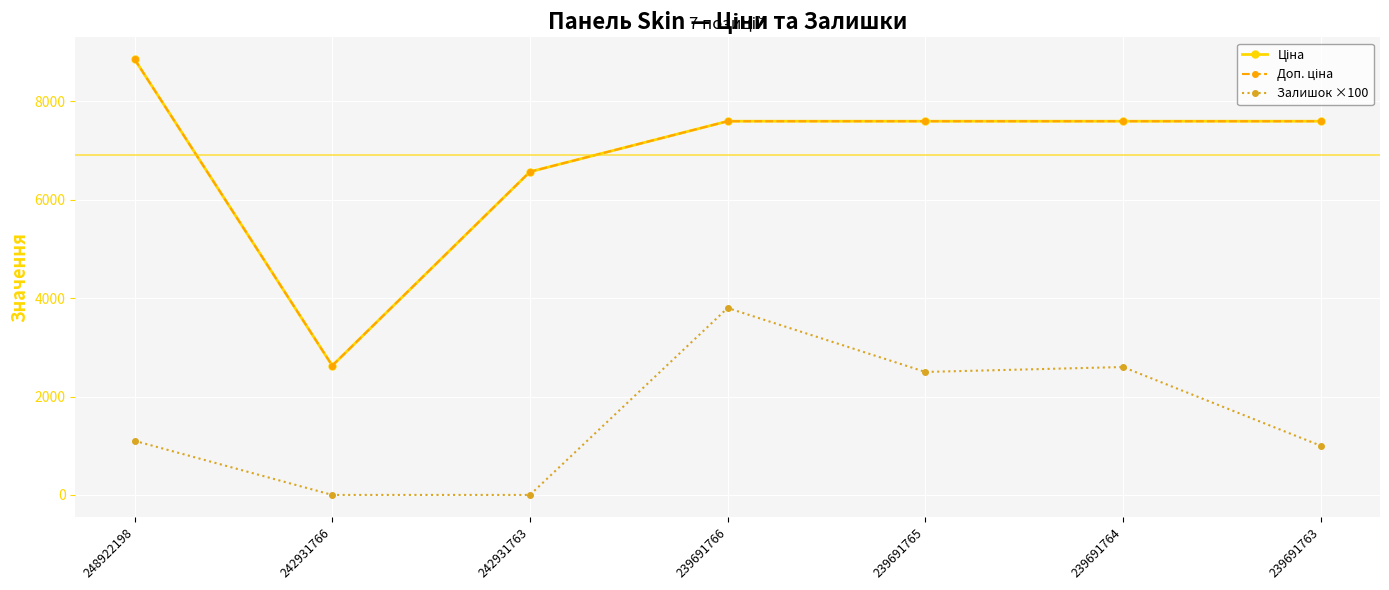

At how many categories does at least one series exceed 7234?

5